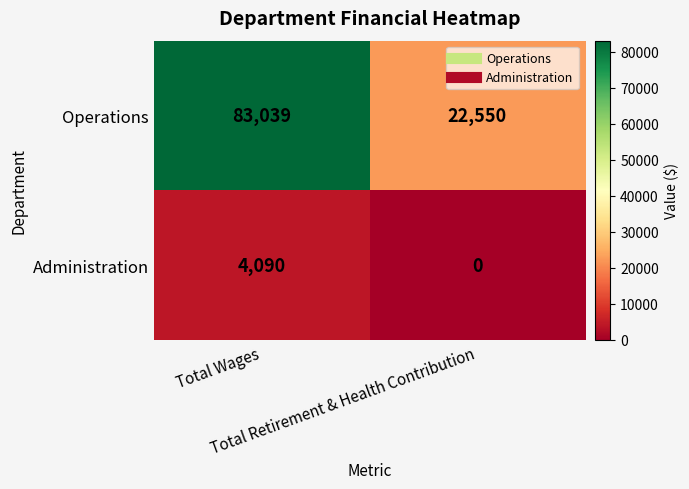

What is the difference between the maximum and minimum values in the Administration series?

4090